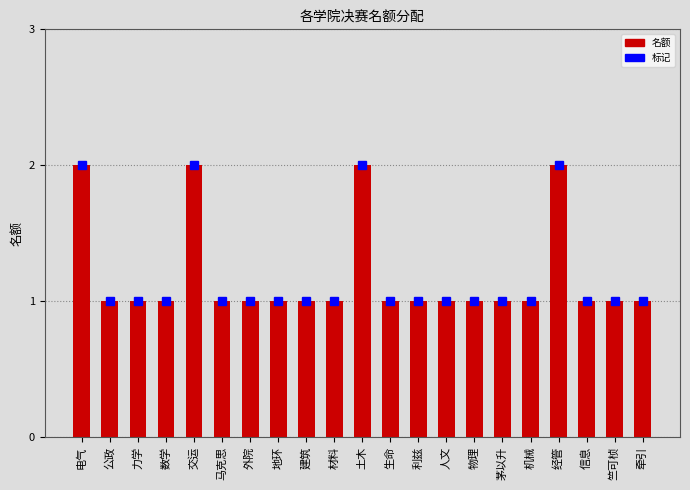

Count the values in the range 1 to 2.

21